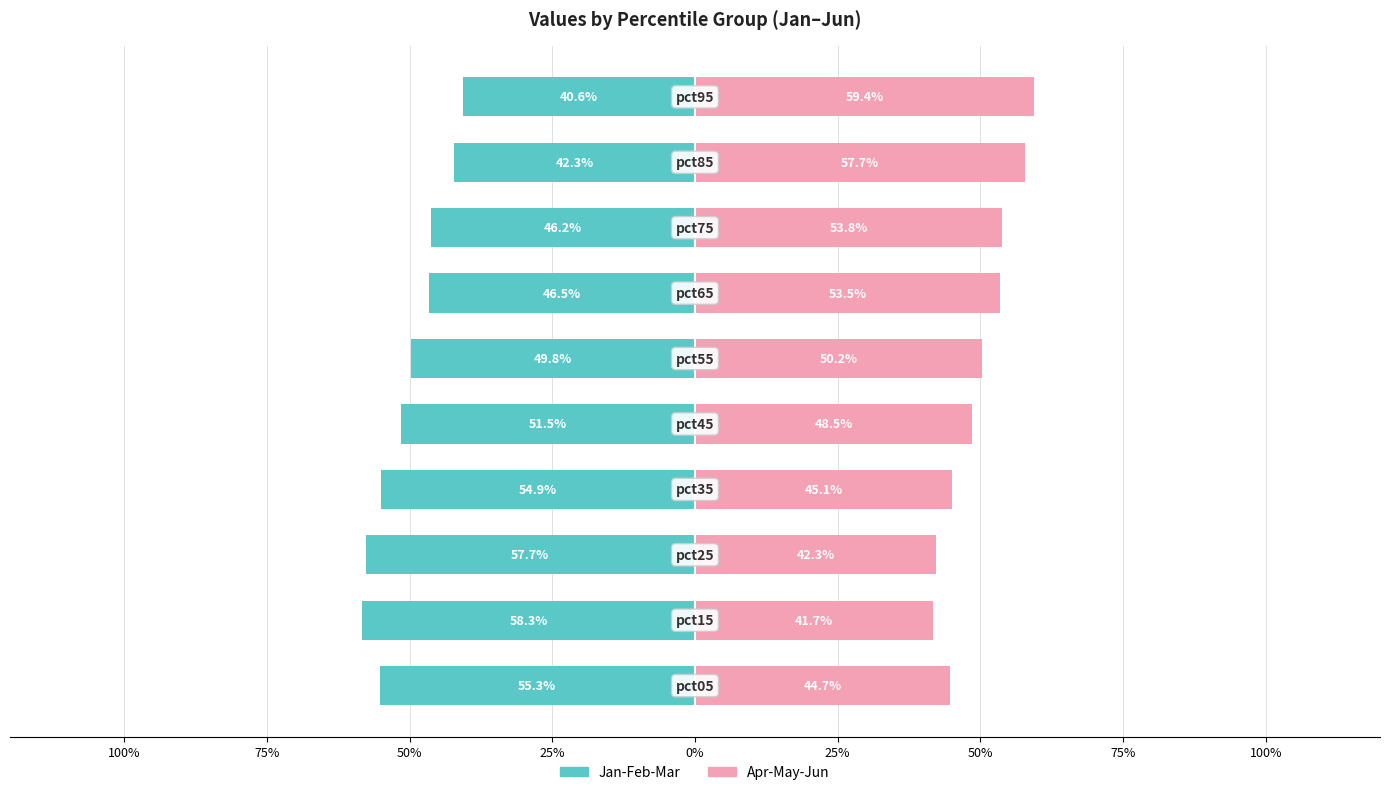

Is it true that Apr-May-Jun equals 16.0 at 25%?

False